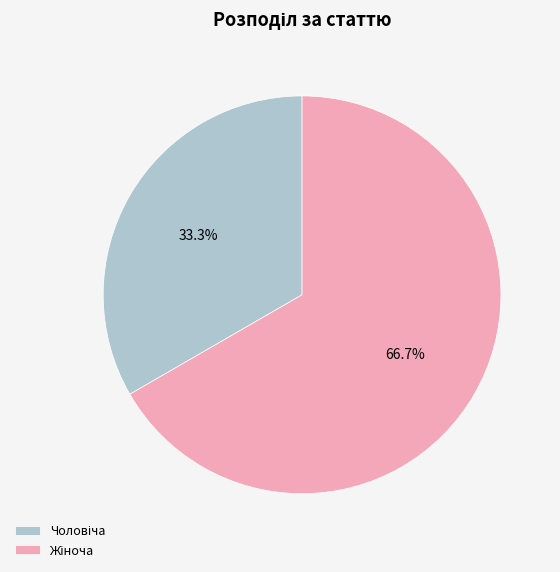

Is there any slice that represents more than half of the pie?

Yes